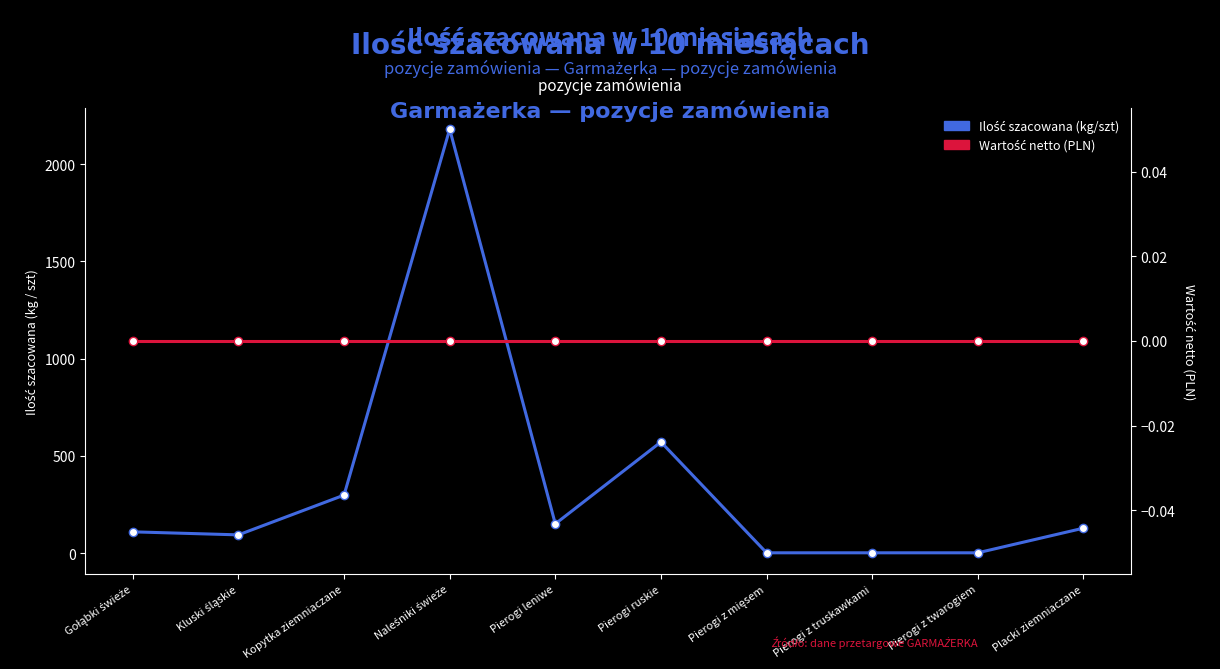

Does the chart have visible grid lines?

No